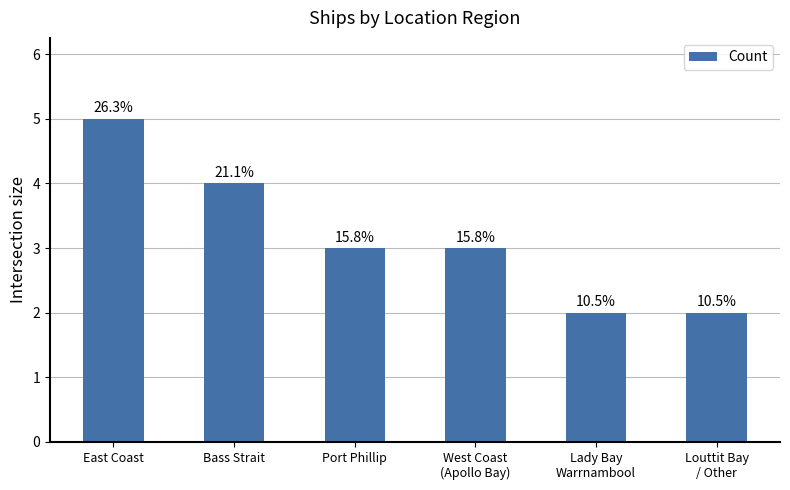

What is the minimum value shown in the chart?

2